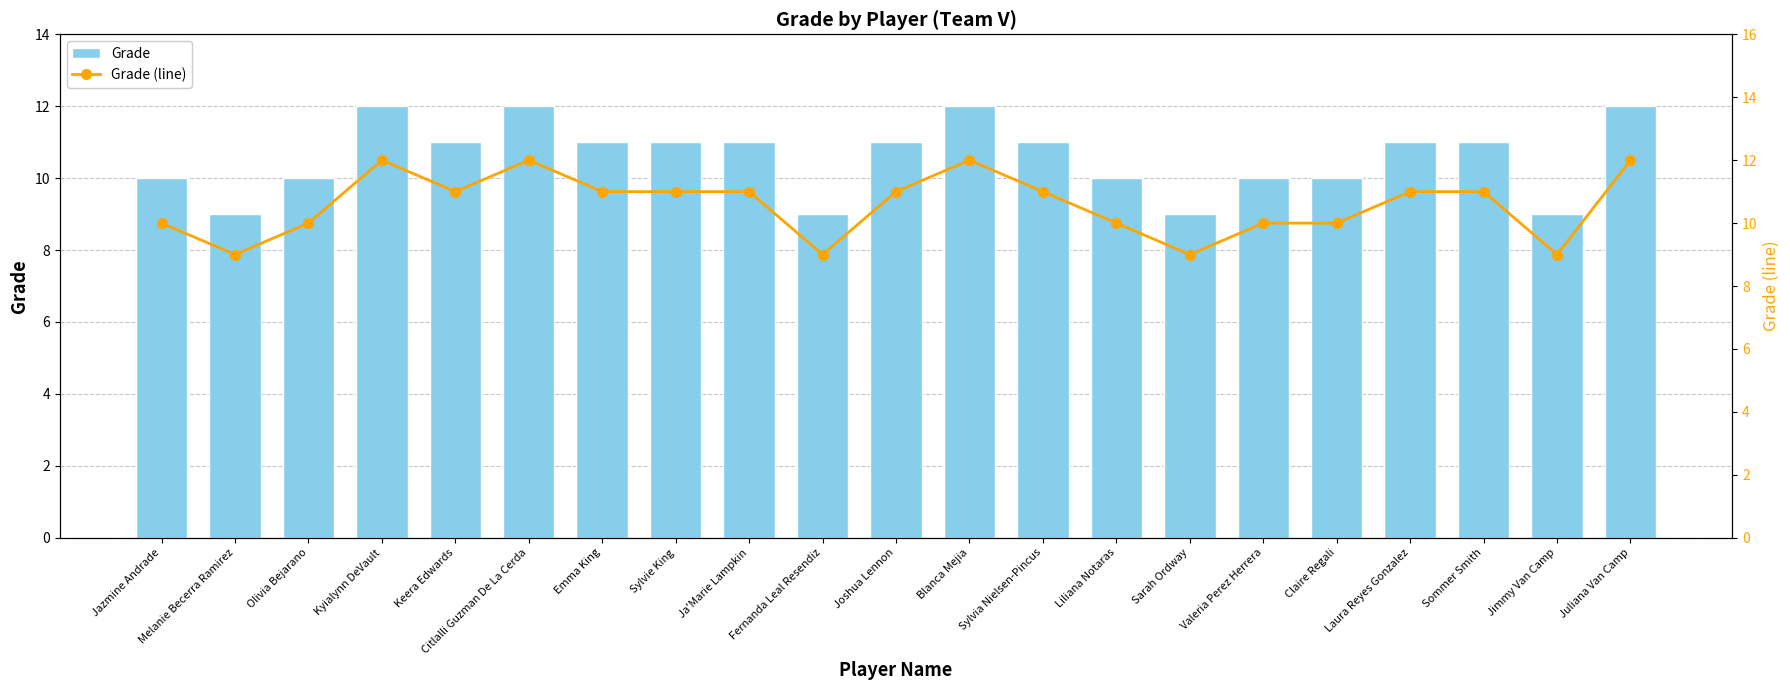

Is it true that Grade equals 19 at Emma King?

False